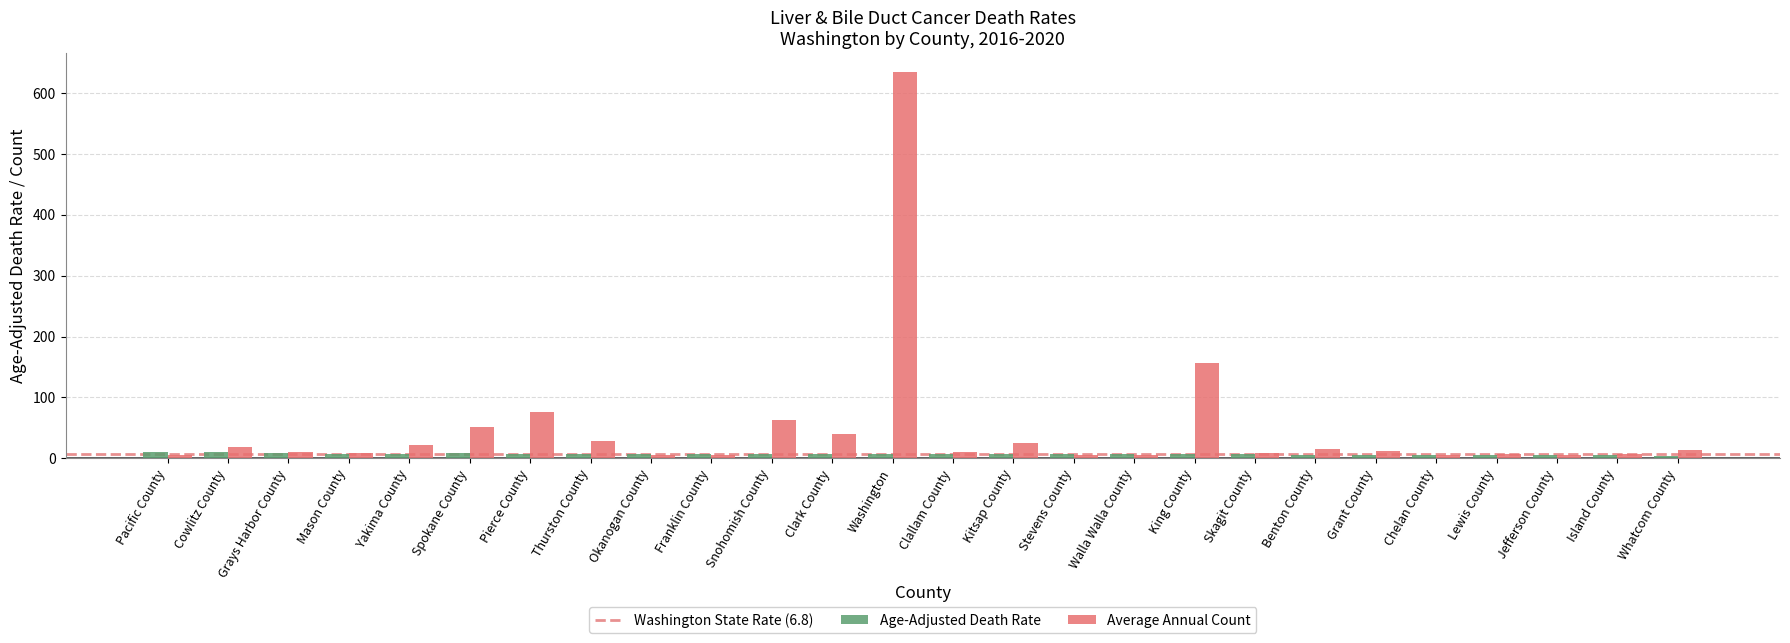

True or false: Average Annual Count has a value of 12.0 at Grant County.

True